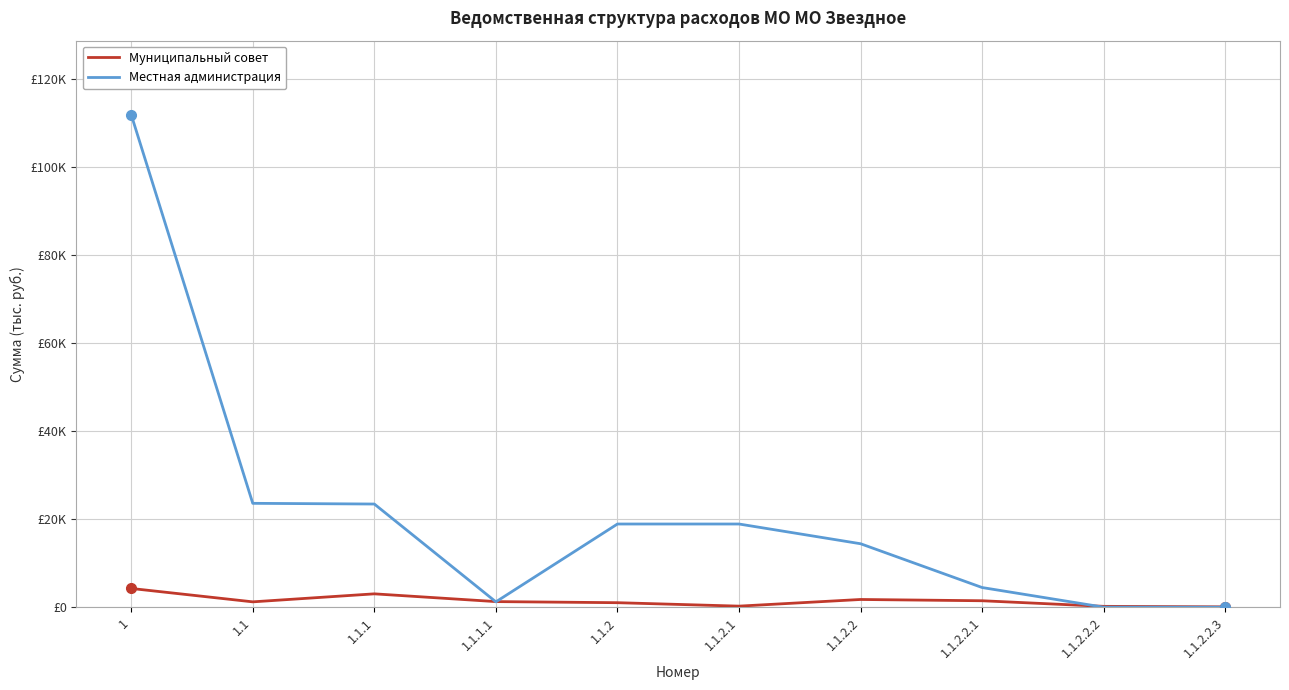

True or false: Местная администрация has a value of 111902.2 at 1.

True